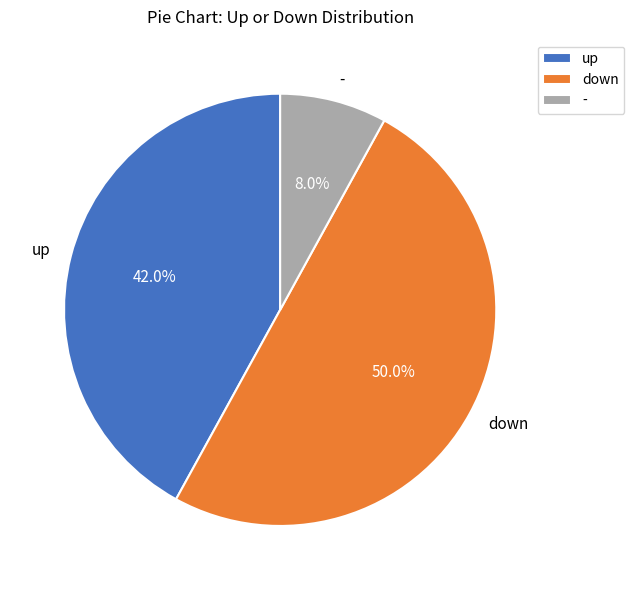

Does up account for over 50% of the chart?

No